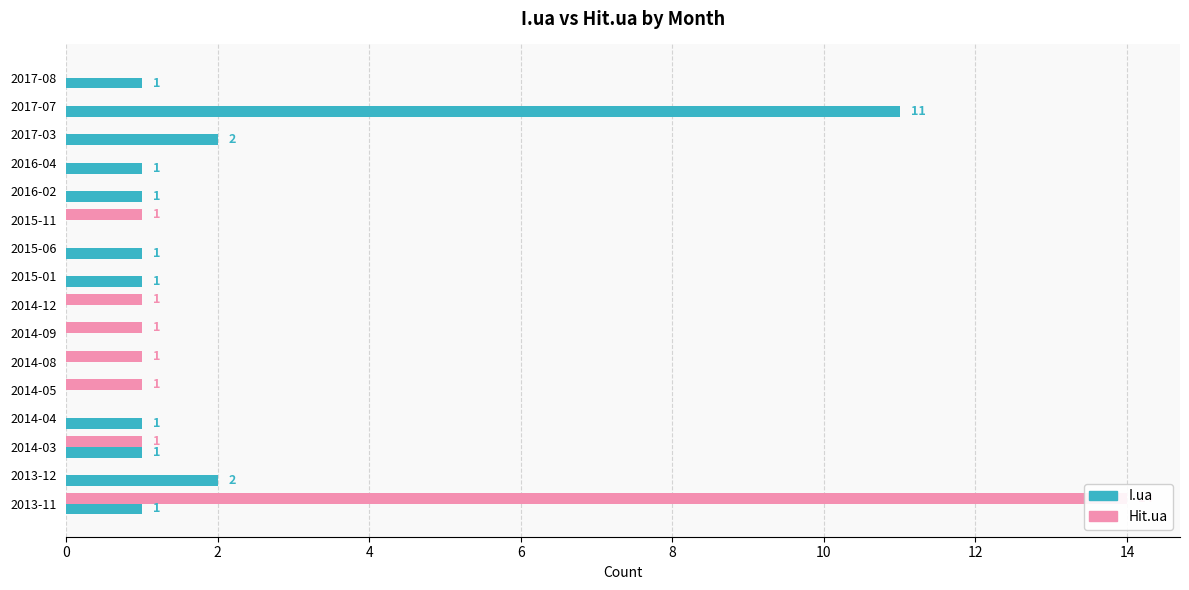

How many data points in Hit.ua are above 0?

7